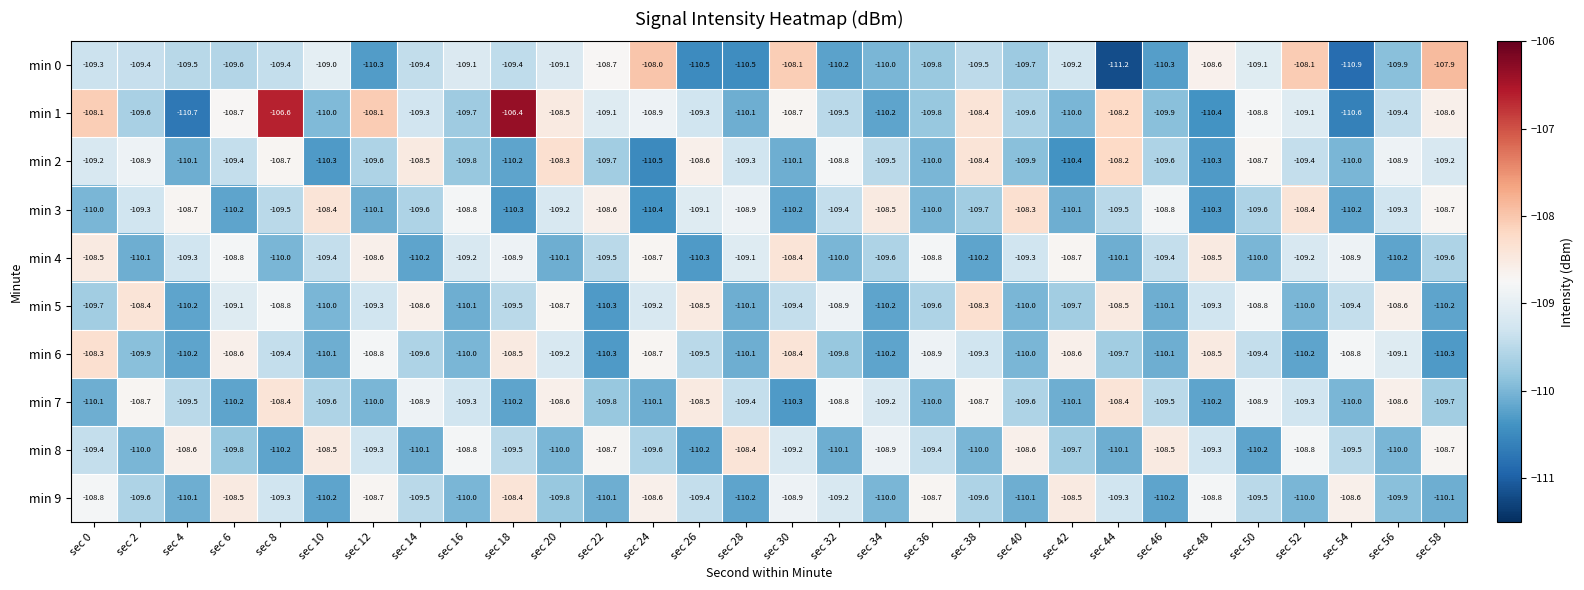

Which series changed the most between sec 24 and sec 50?

min 2